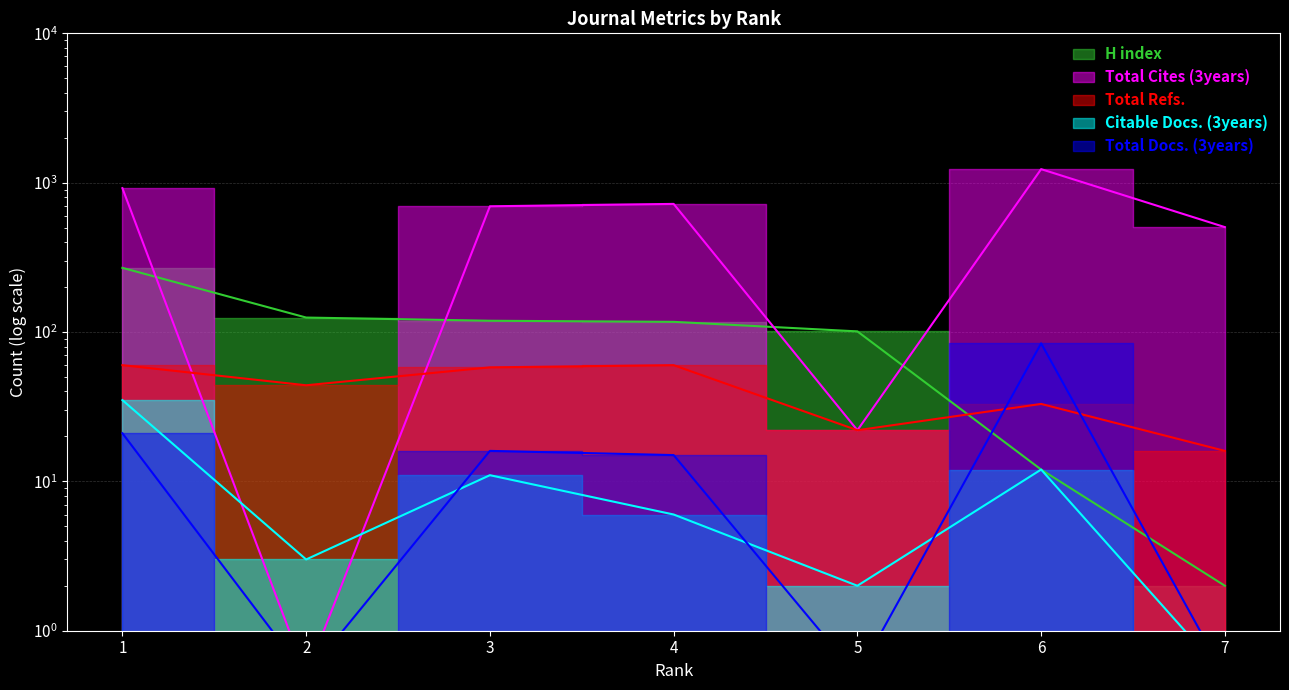

Does the chart display data point markers on the line(s)?

No